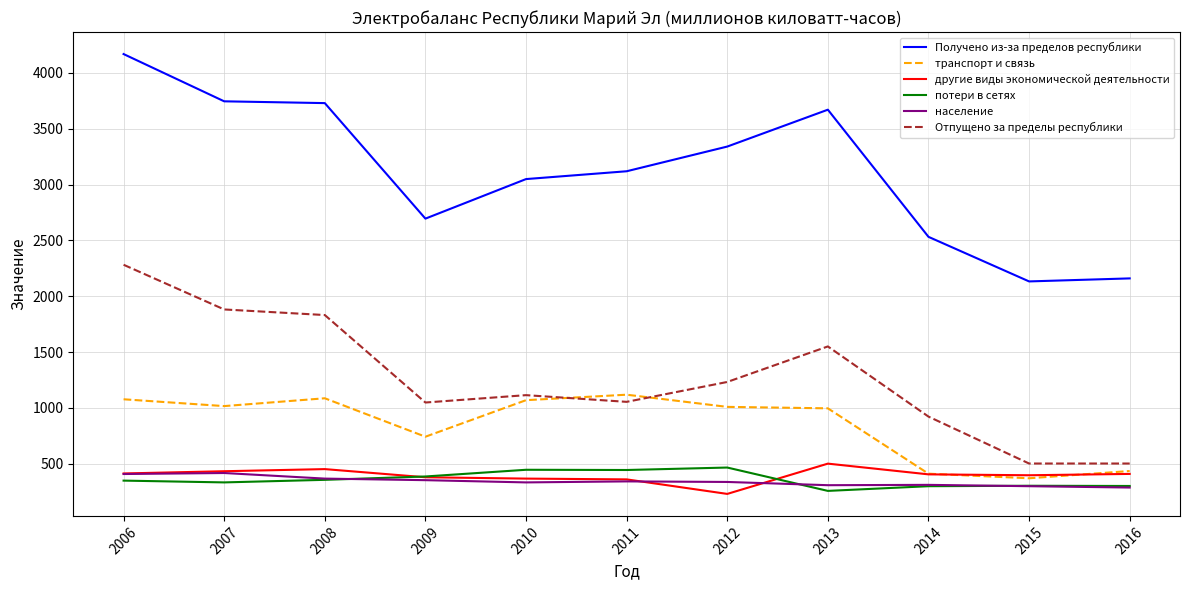

What is the maximum value shown in the chart?

4168